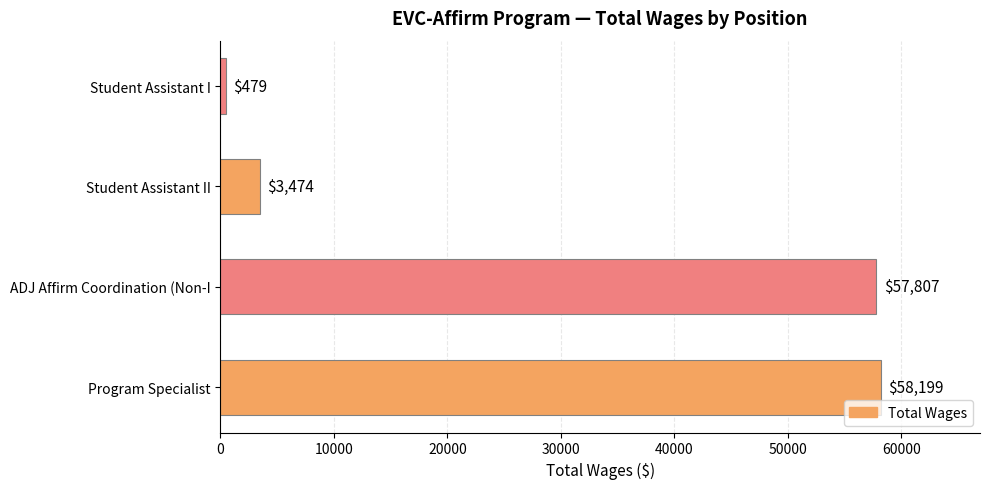

Which has a higher value, ADJ Affirm Coordination (Non-I or Student Assistant I?

ADJ Affirm Coordination (Non-I